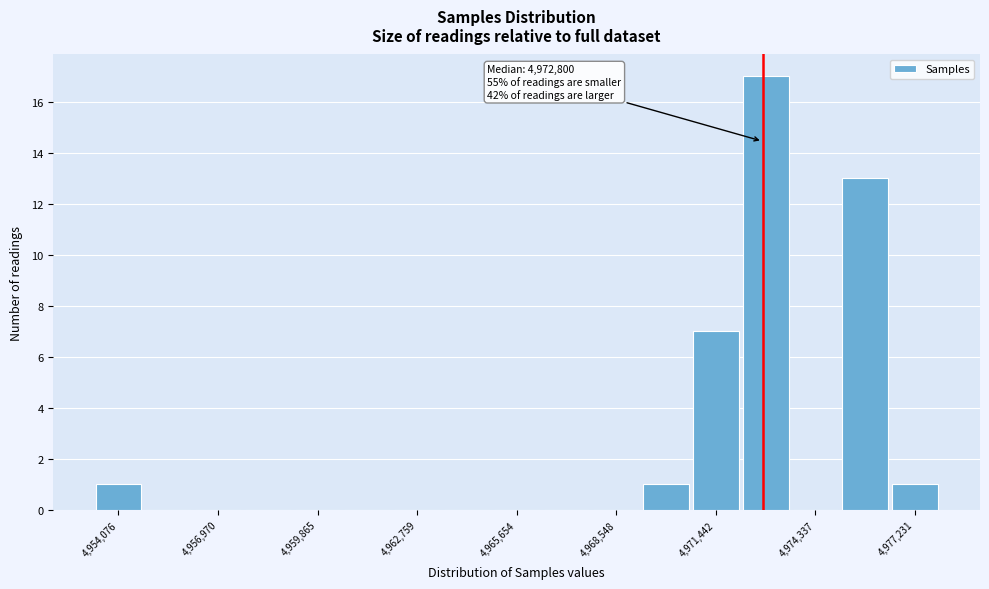

Around what value on the x-axis is the tallest bar? Give the approximate position of its centre, as read against the axis.

4973000